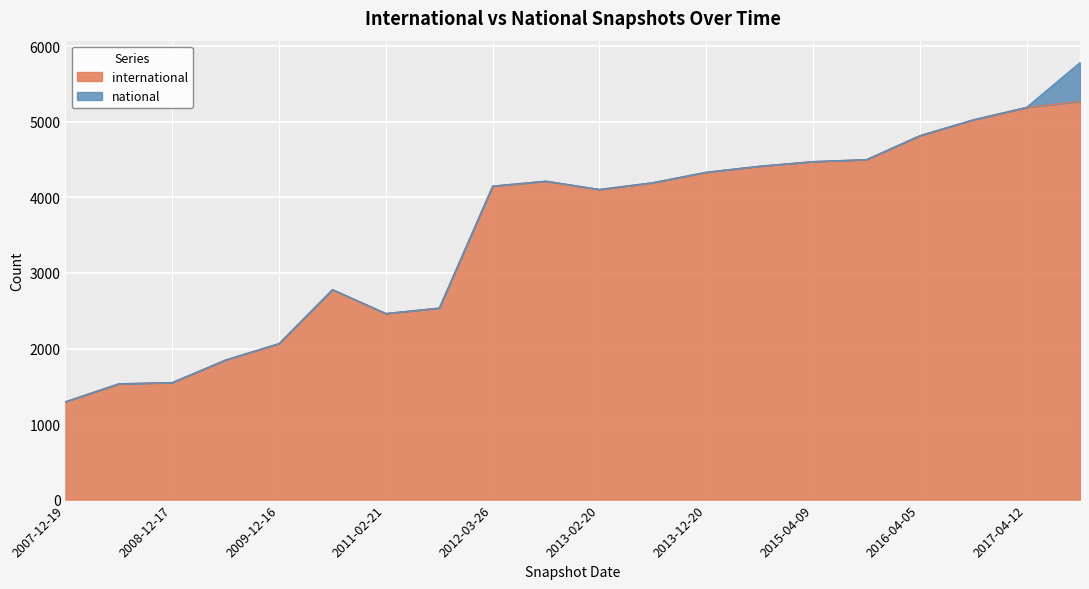

Where is the data nearest to the value 3284?

2010-07-26